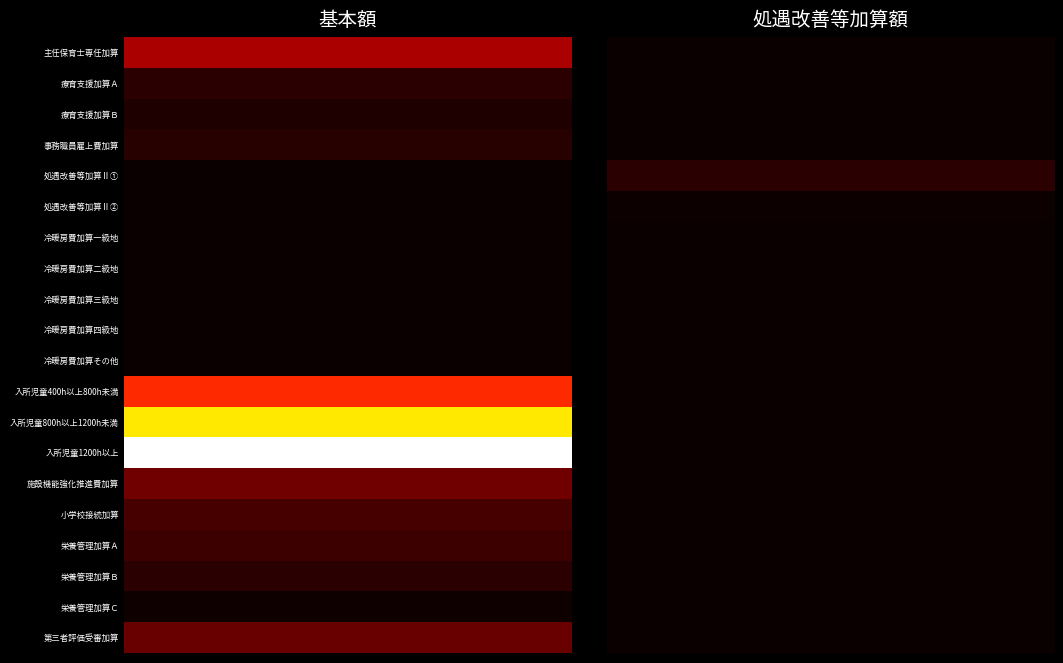

Reading left to right, list all the values displayed in this chart.

主任保育士専任加算: 0=252460	1=0
療育支援加算Ａ: 0=49870	1=0
療育支援加算Ｂ: 0=33250	1=0
事務職員雇上費加算: 0=46100	1=0
処遇改善等加算Ⅱ①: 0=0	1=49010
処遇改善等加算Ⅱ②: 0=0	1=6130
冷暖房費加算一級地: 0=1900	1=0
冷暖房費加算二級地: 0=1690	1=0
冷暖房費加算三級地: 0=1670	1=0
冷暖房費加算四級地: 0=1320	1=0
冷暖房費加算その他: 0=120	1=0
入所児童400h以上800h未満: 0=448000	1=0
入所児童800h以上1200h未満: 0=746000	1=0
入所児童1200h以上: 0=1045000	1=0
施設機能強化推進費加算: 0=160000	1=0
小学校接続加算: 0=96840	1=0
栄養管理加算Ａ: 0=79950	1=790
栄養管理加算Ｂ: 0=50000	1=500
栄養管理加算Ｃ: 0=10000	1=0
第三者評価受審加算: 0=150000	1=0